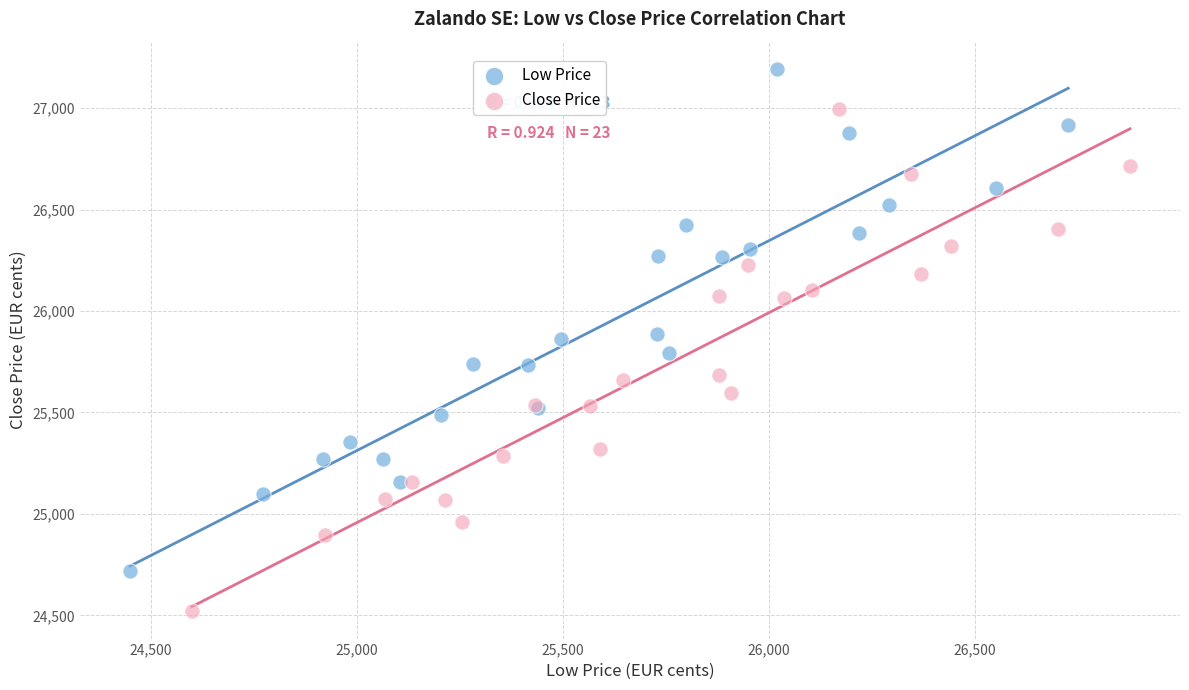

Which series reaches the minimum Y coordinate?

Close Price